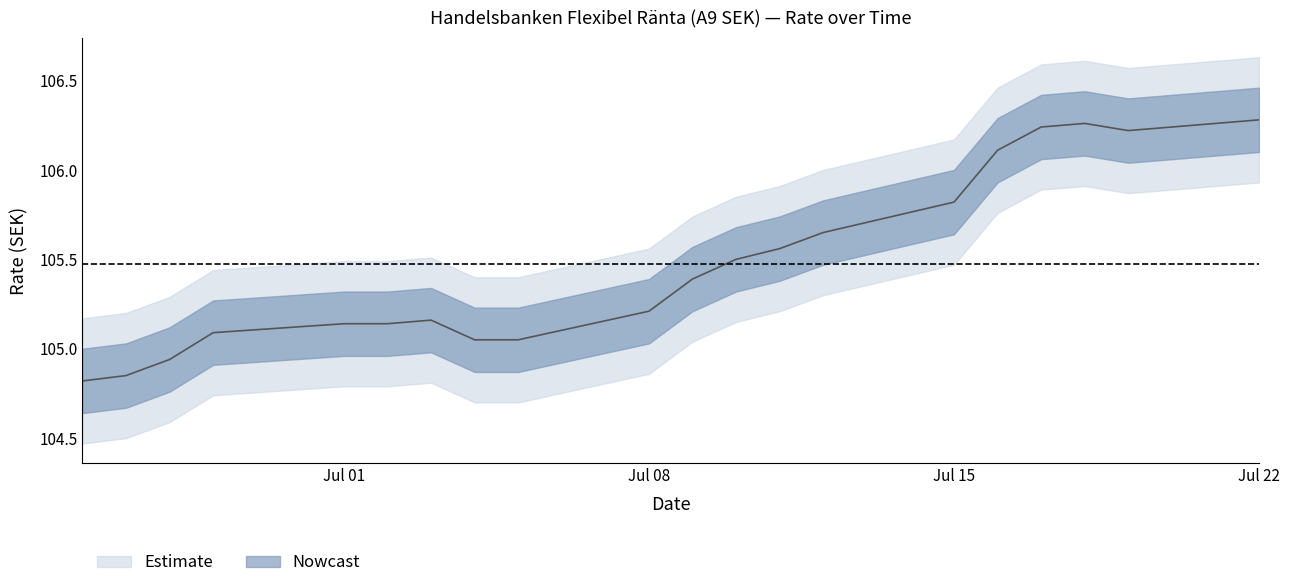

What is the sum of the values at 05.07.2024 and 19.07.2024?

211.3